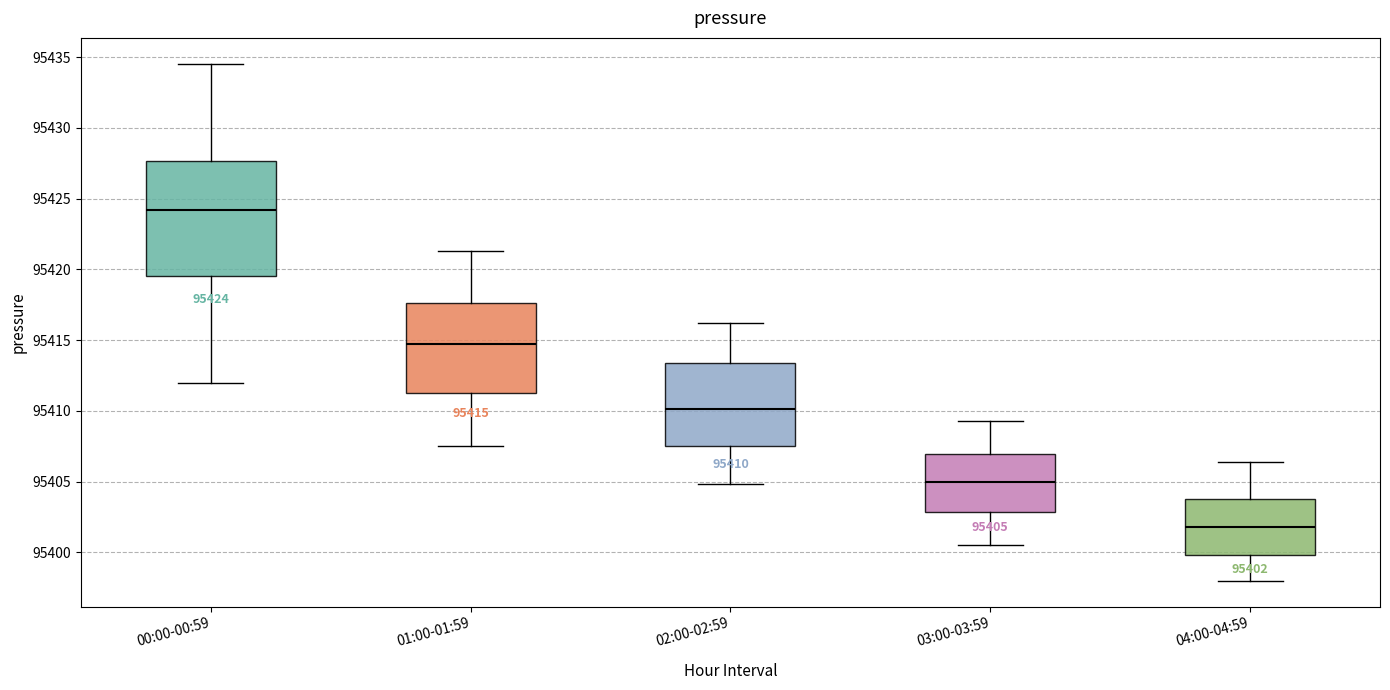

Comparing the boxes themselves (not the whiskers), which one is the tallest?

00:00-00:59